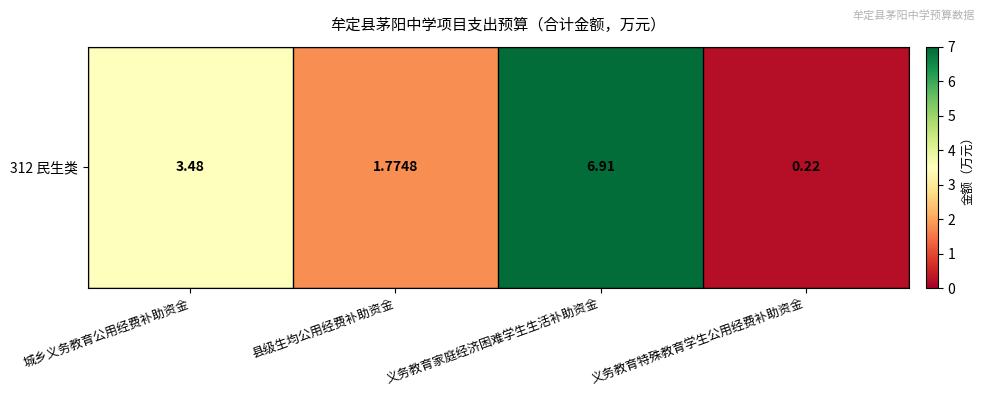

How many values exceed 3?

2